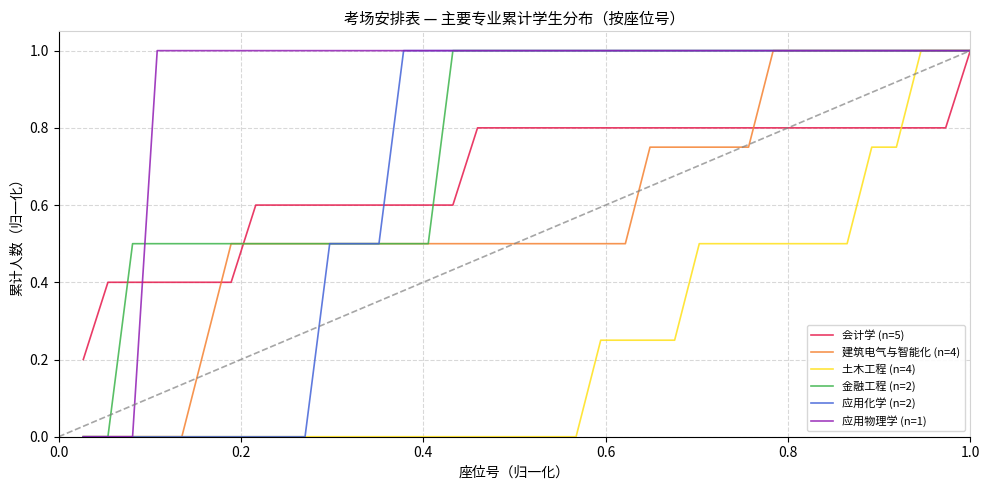

At how many categories does at least one series exceed 0?

37